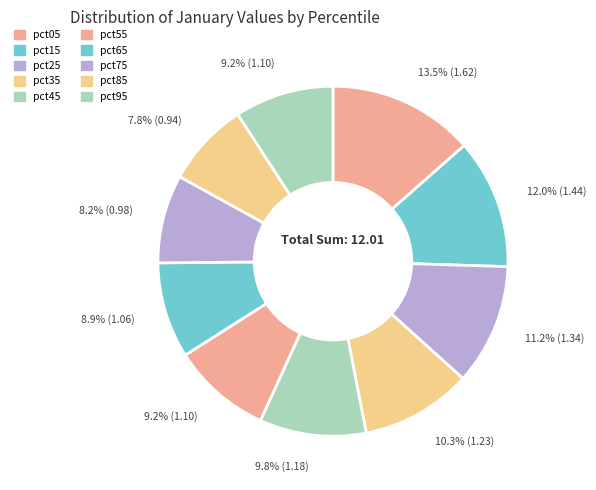

Does pct65 account for over 50% of the chart?

No